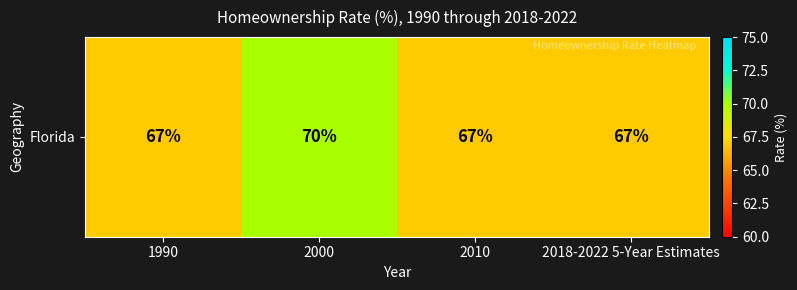

The value at 2018-2022 5-Year Estimates is 67. True or false?

True